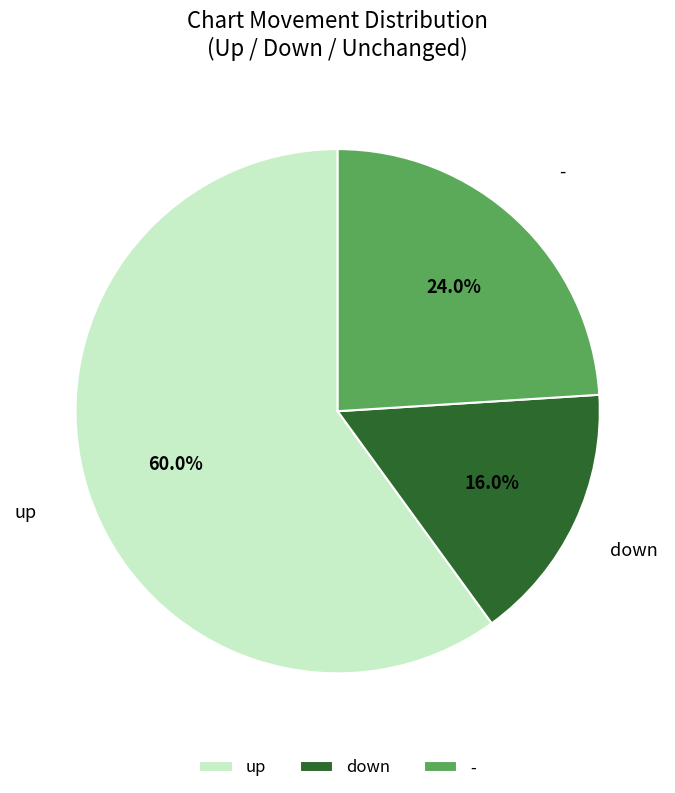

To the nearest percent, what is the average slice percentage?

33%